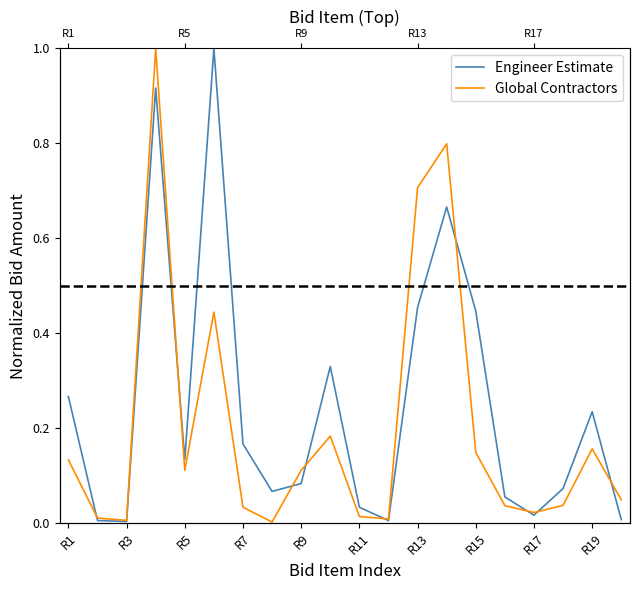

List the series in order of their overall mean, lowest first.

Global Contractors, Engineer Estimate